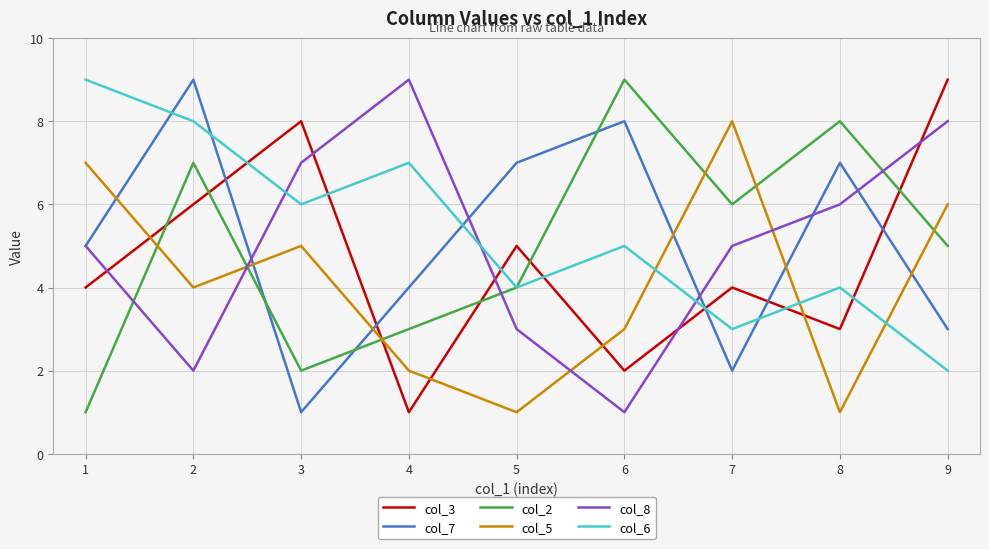

Rank the series at 7 from lowest to highest value.

col_7, col_6, col_3, col_8, col_2, col_5